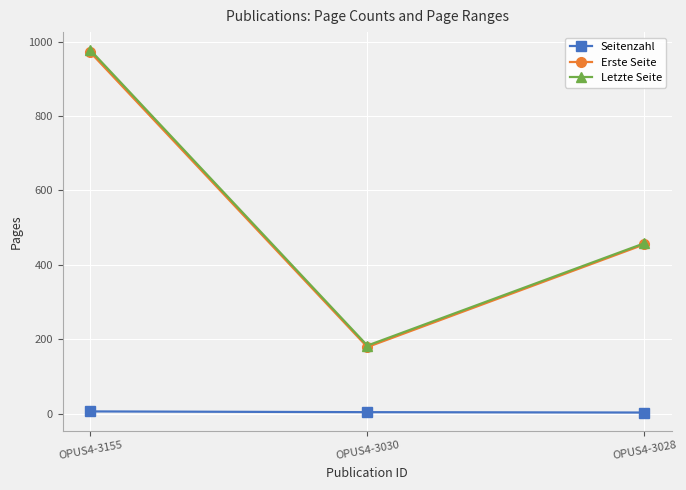

Read the Seitenzahl value at OPUS4-3030.

4